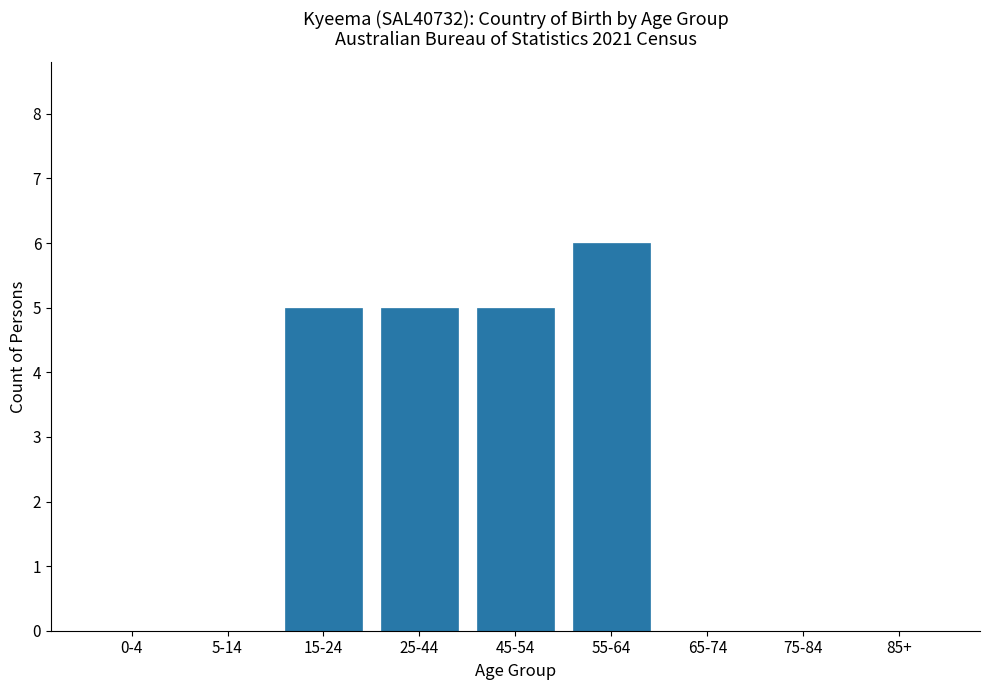

Reading left to right, what are all the values shown in this chart?

0-4=0	5-14=0	15-24=5	25-44=5	45-54=5	55-64=6	65-74=0	75-84=0	85+=0